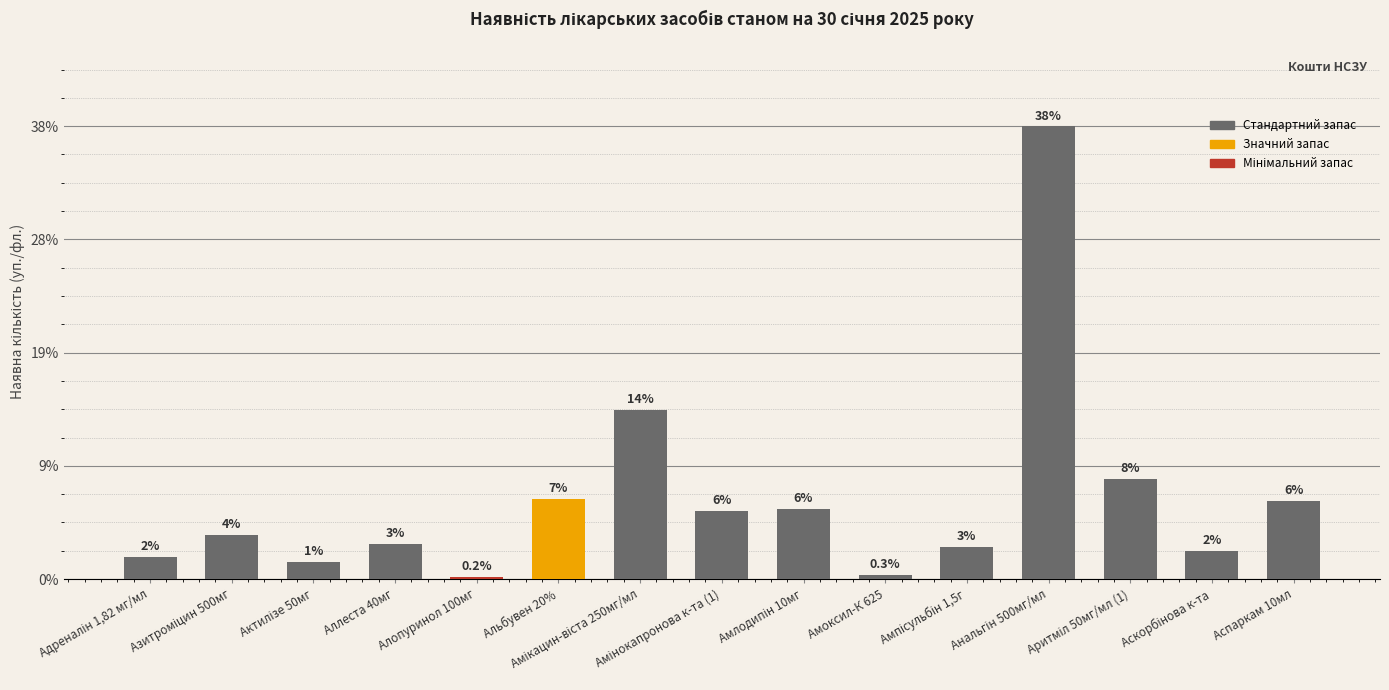

Are the bars horizontal?

No